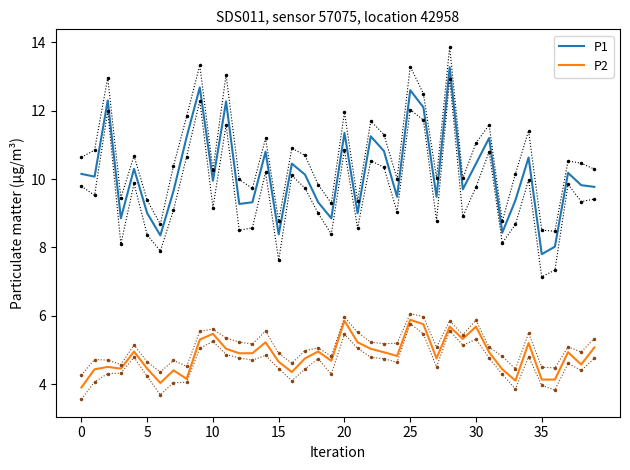

Is it true that P1 equals 6.4 at 10?

False